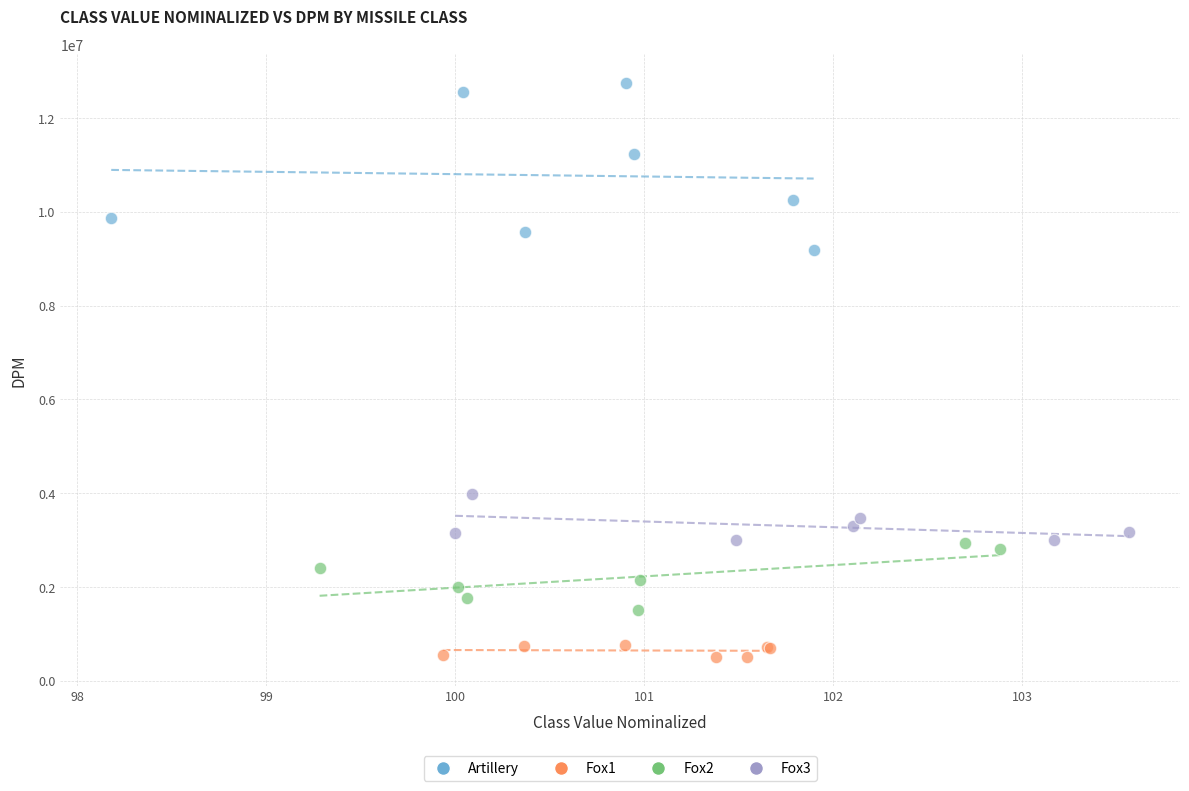

What are all the series names shown in the legend?

Artillery, Fox1, Fox2, Fox3